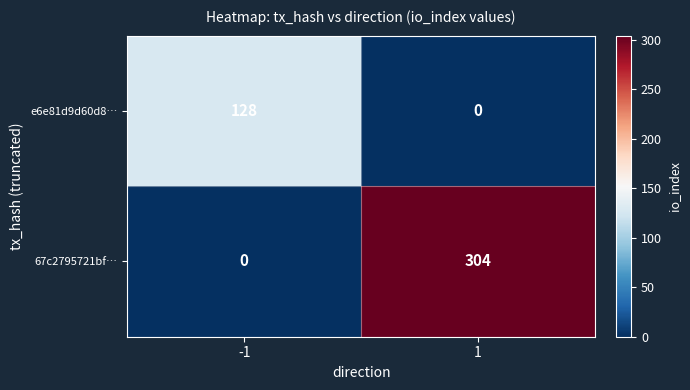

Rank the series by their average value, from highest to lowest.

67c2795721bf…, e6e81d9d60d8…